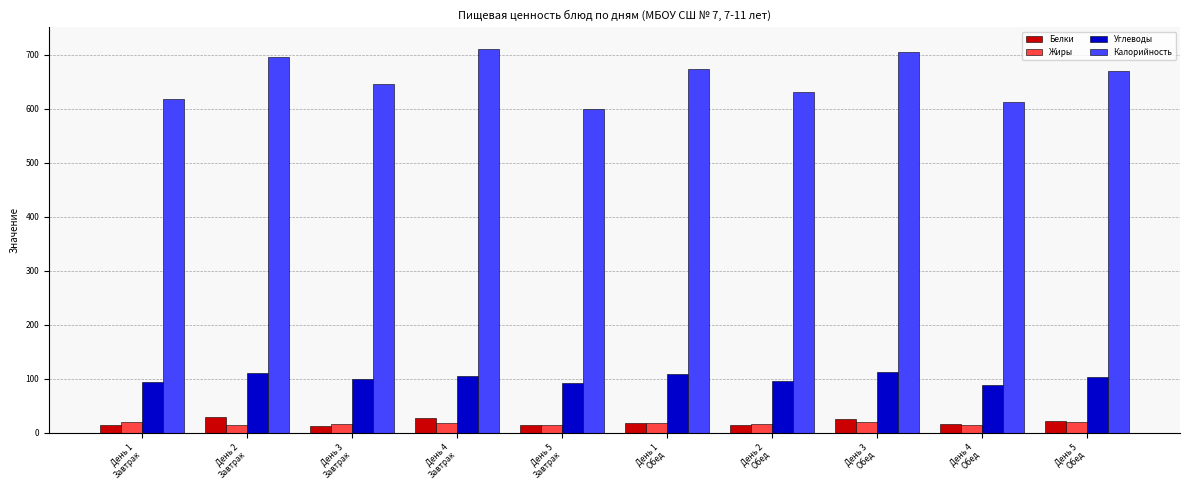

What is the difference between the highest and lowest values at День 5
Завтрак?

583.9